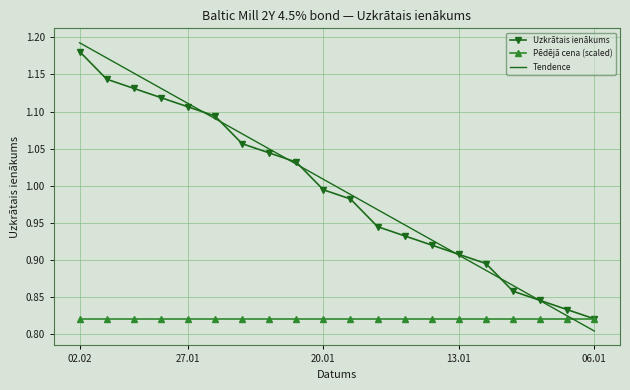

Which series has the widest spread of values?

Tendence